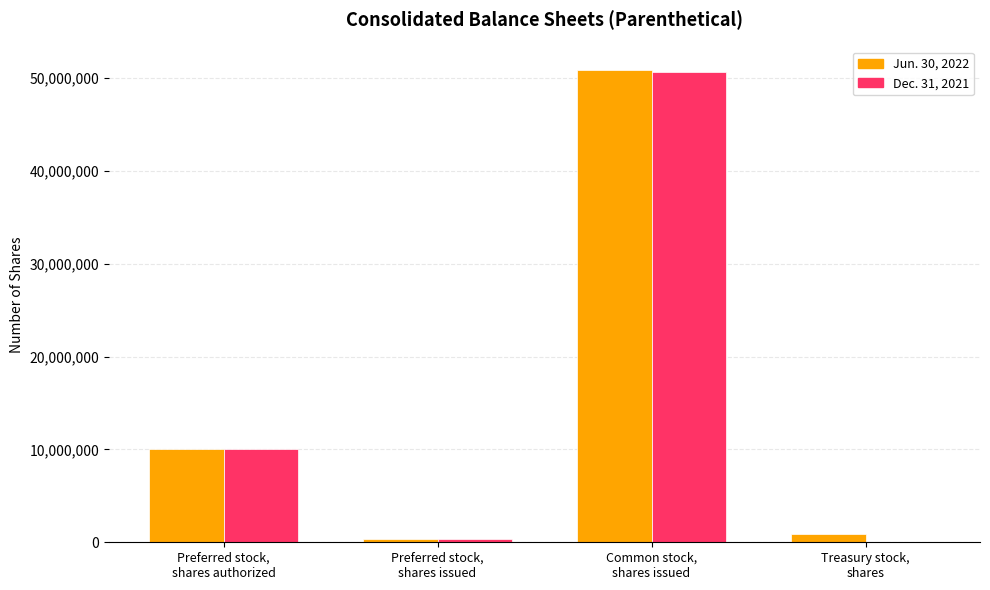

What is the greatest value displayed?

50820337